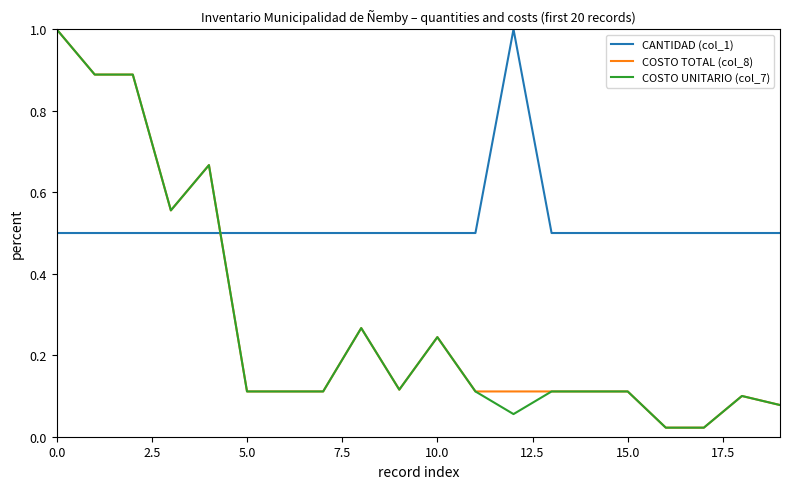

Which series has the largest total across all categories?

CANTIDAD (col_1)